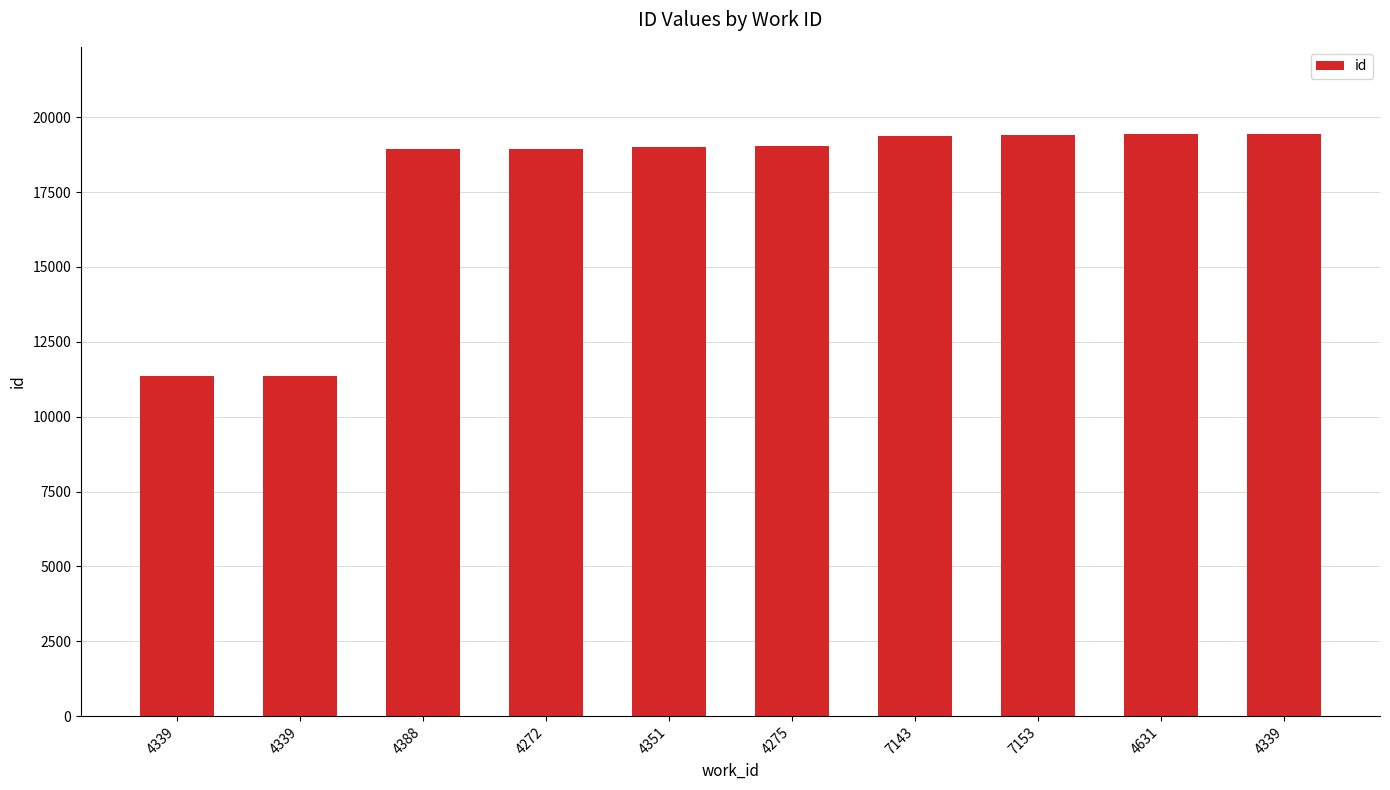

What is the change in value from 4339 to 4351?

+7656